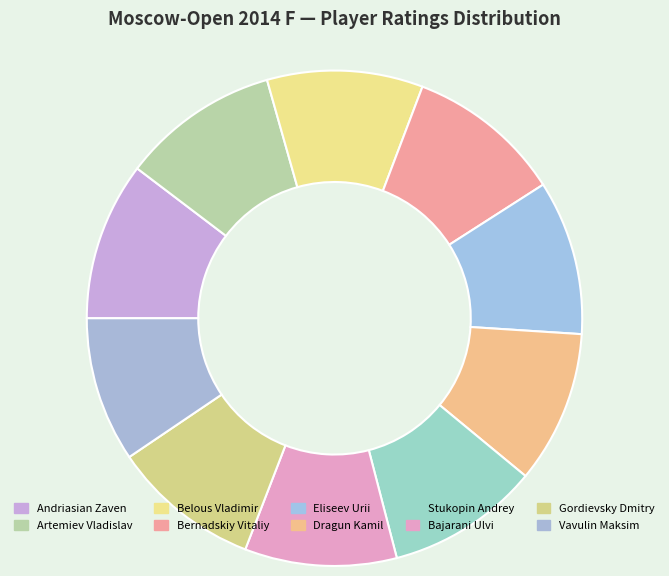

Rank the categories by value from highest to lowest.

Andriasian Zaven, Artemiev Vladislav, Belous Vladimir, Bernadskiy Vitaliy, Eliseev Urii, Dragun Kamil, Stukopin Andrey, Bajarani Ulvi, Gordievsky Dmitry, Vavulin Maksim